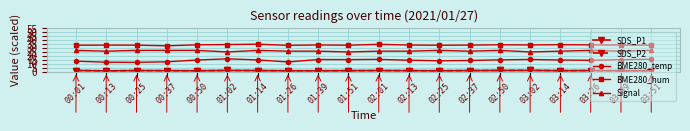

Reading right to left, extract all data points from this chart.

SDS_P1: 03:51=1.3	03:39=1.2	03:26=1.4	03:14=1.3	03:02=1.6	02:50=1.5	02:37=1.4	02:25=1.2	02:13=1.3	02:01=1.4	01:51=1.3	01:39=1.2	01:26=1.2	01:14=1.4	01:02=1.5	00:50=1.2	00:37=1.3	00:25=1.4	00:13=1.1	00:01=1.5
SDS_P2: 03:51=1.3	03:39=1.2	03:26=1.4	03:14=1.3	03:02=1.6	02:50=1.5	02:37=1.4	02:25=1.2	02:13=1.3	02:01=1.4	01:51=1.3	01:39=1.2	01:26=1.2	01:14=1.4	01:02=1.5	00:50=1.2	00:37=1.3	00:25=1.4	00:13=1.1	00:01=1.5
BME280_temp: 03:51=15.8	03:39=15.2	03:26=14.4	03:14=14.8	03:02=15.5	02:50=15.0	02:37=14.2	02:25=13.8	02:13=14.5	02:01=15.6	01:51=15.3	01:39=15.4	01:26=12.3	01:14=14.9	01:02=16.3	00:50=14.8	00:37=12.5	00:25=11.8	00:13=12.0	00:01=13.3
BME280_hum: 03:51=33.6	03:39=33.8	03:26=34.0	03:14=34.2	03:02=33.9	02:50=34.1	02:37=33.7	02:25=33.5	02:13=33.8	02:01=34.7	01:51=33.5	01:39=33.9	01:26=33.4	01:14=34.8	01:02=34.4	00:50=34.0	00:37=32.7	00:25=33.6	00:13=33.7	00:01=33.5
Signal: 03:51=27.0	03:39=26.0	03:26=27.0	03:14=26.0	03:02=25.0	02:50=27.0	02:37=26.0	02:25=27.0	02:13=26.0	02:01=26.0	01:51=25.0	01:39=26.0	01:26=26.0	01:14=27.0	01:02=25.0	00:50=27.0	00:37=27.0	00:25=27.0	00:13=26.0	00:01=27.0